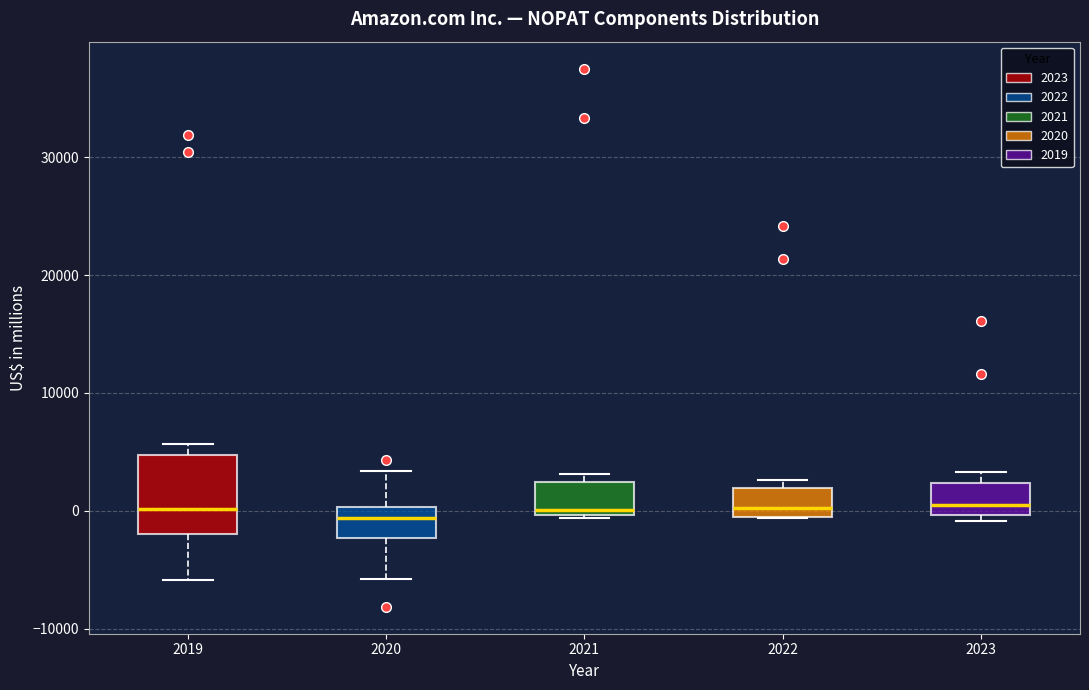

Reading left to right, read every box against the y-axis: the position of its median line, the range the box covers, and the ends of its whiskers. The values are not printed on the chart, so give them approximately, as read against the axis.

2019: median 0, box -2000 to 5000, whiskers -6000 to 6000
2020: median -1000, box -2000 to 0, whiskers -6000 to 3000
2021: median 0 (just above the box's lower edge), box 0 to 2000, whiskers -1000 to 3000
2022: median 0, box -1000 to 2000, whiskers -1000 to 3000
2023: median 1000, box 0 to 2000, whiskers -1000 to 3000